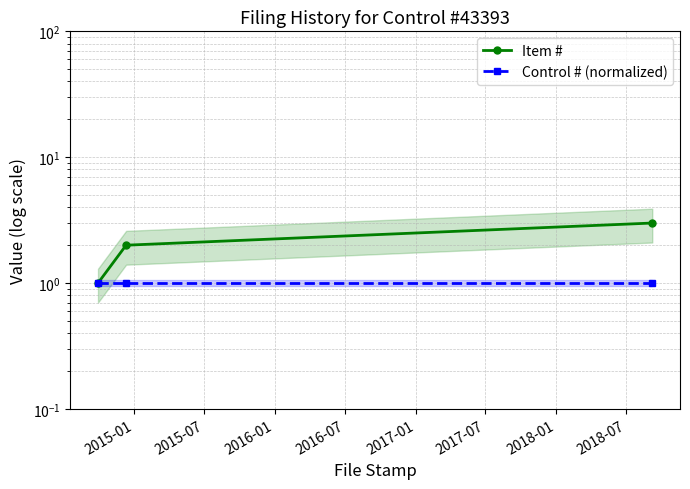

Between 2015-01 and 2015-07, which series saw the biggest shift?

Item #